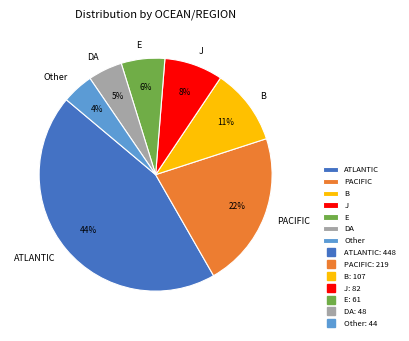

Do ATLANTIC and B together represent more than half of the pie?

Yes